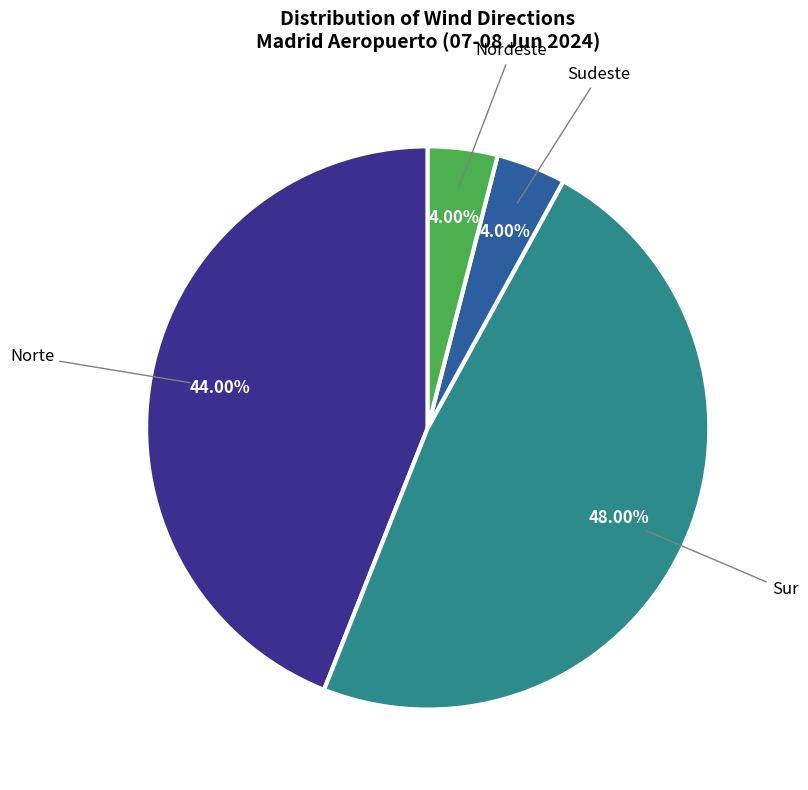

Is there a majority slice in this chart?

No